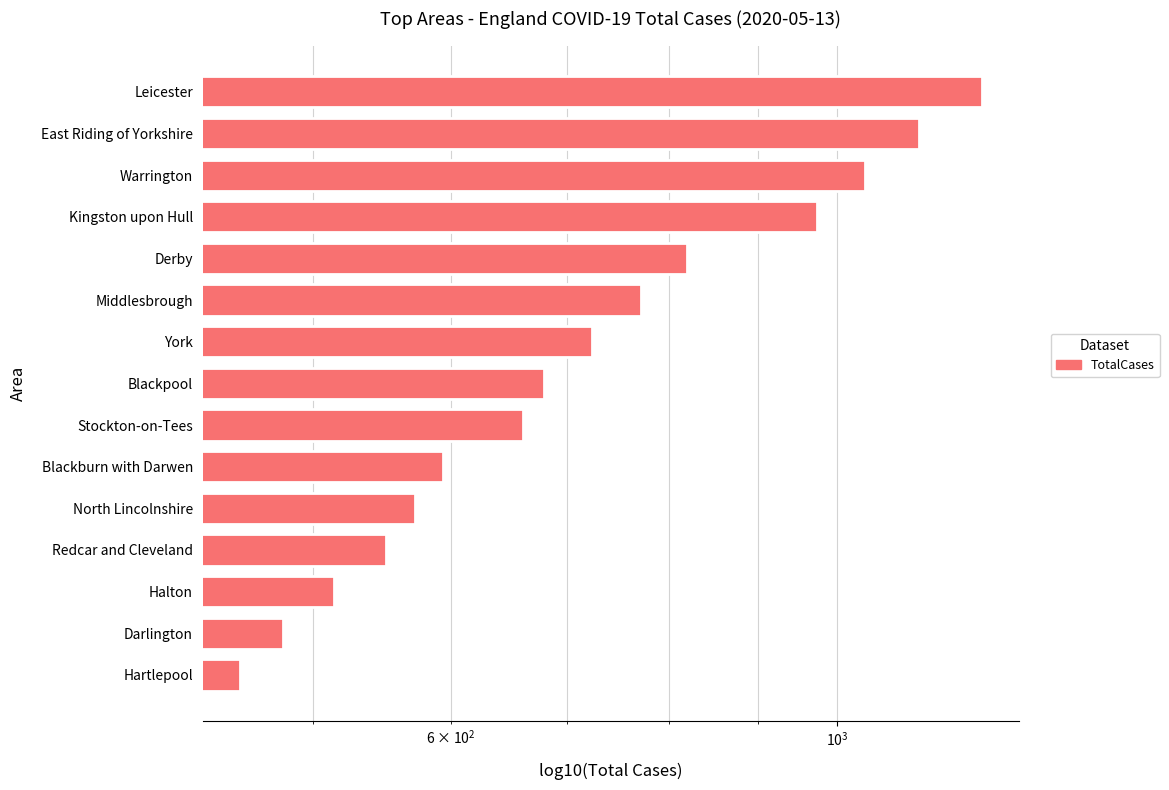

What is the minimum value shown in the chart?

454